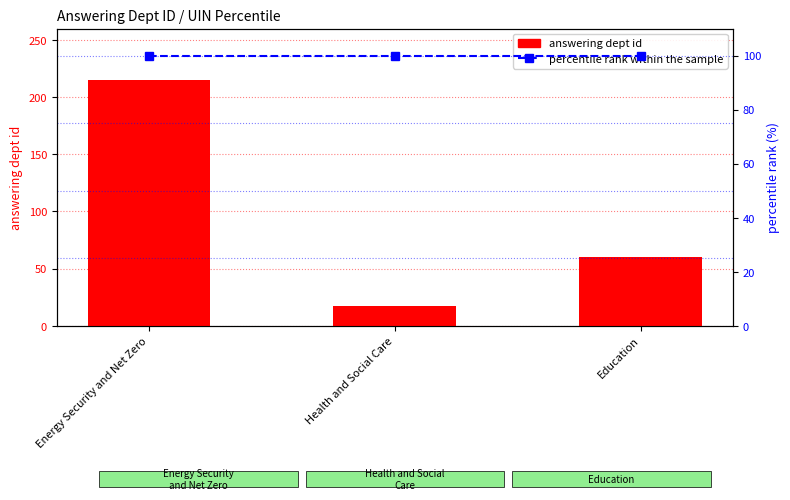

What is the label of the 3rd bar from the left?

Education